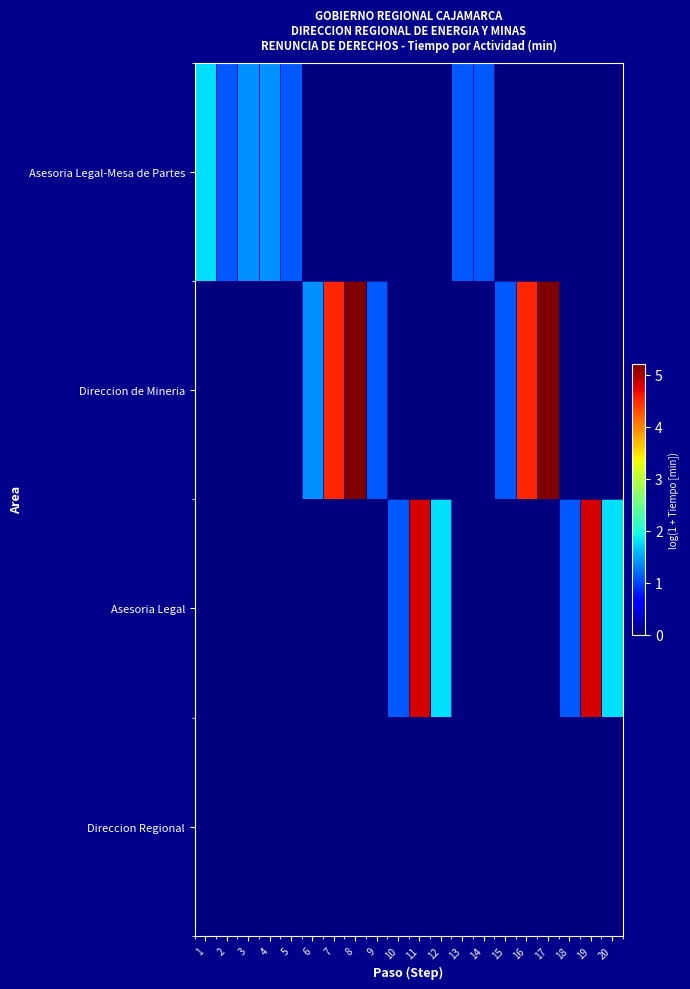

What is the difference between the highest and lowest values at 7?

4.5